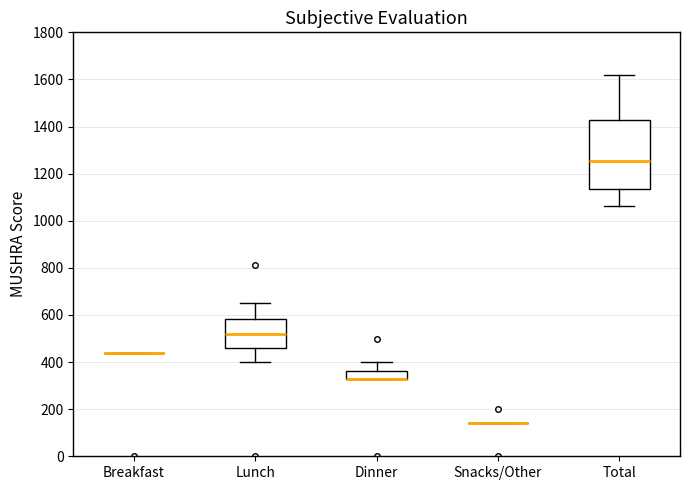

Comparing the boxes themselves (not the whiskers), which one is the tallest?

Total